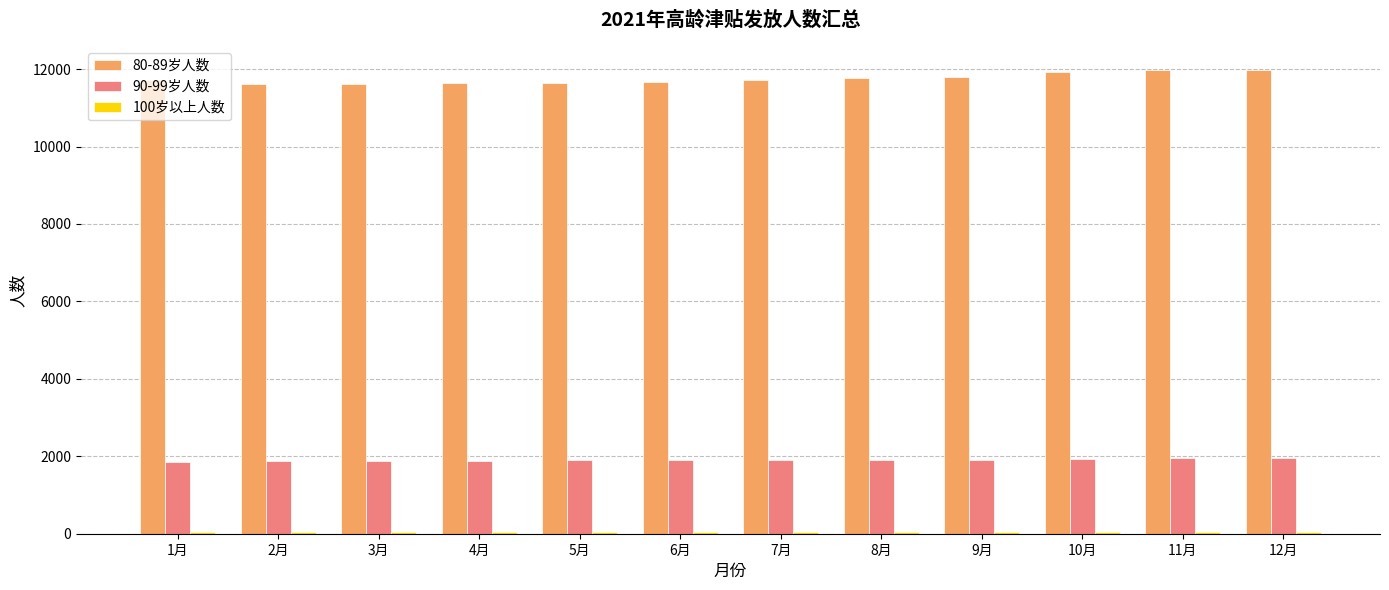

Which series has the largest total across all categories?

80-89岁人数